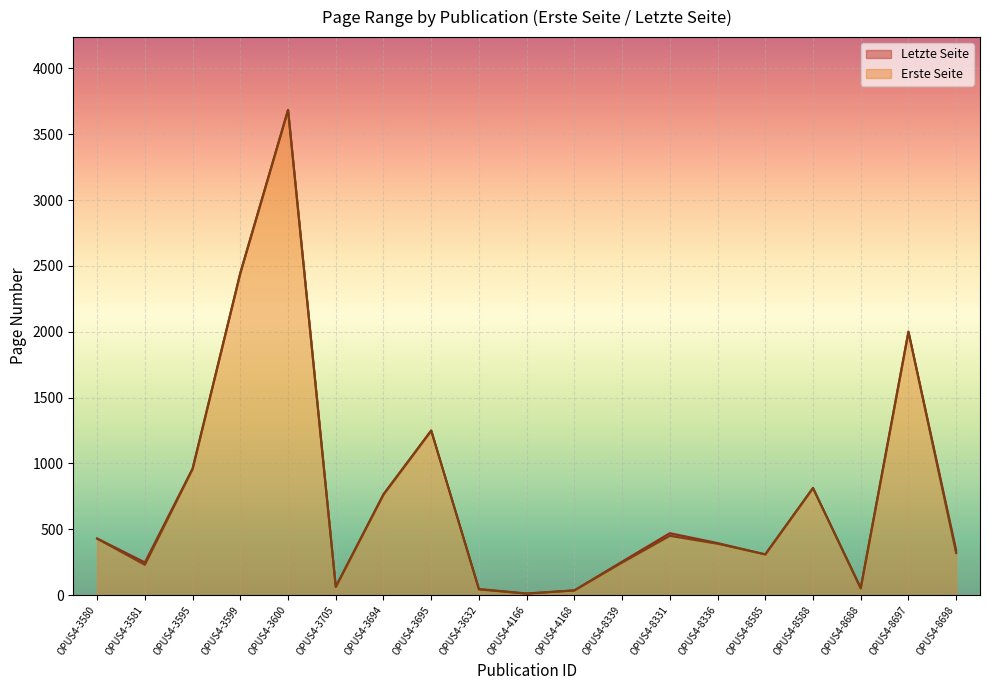

At which category is the sum across all series the highest?

OPUS4-3600